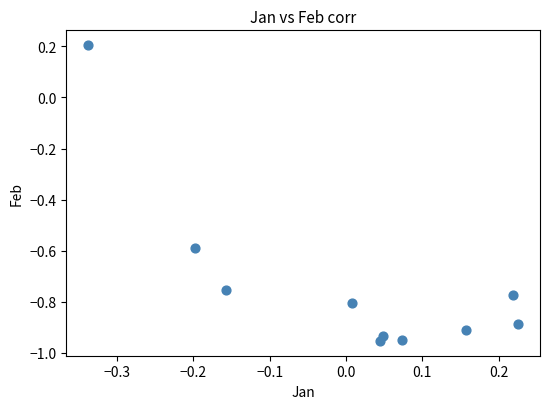

What is the average Y value?

-0.7